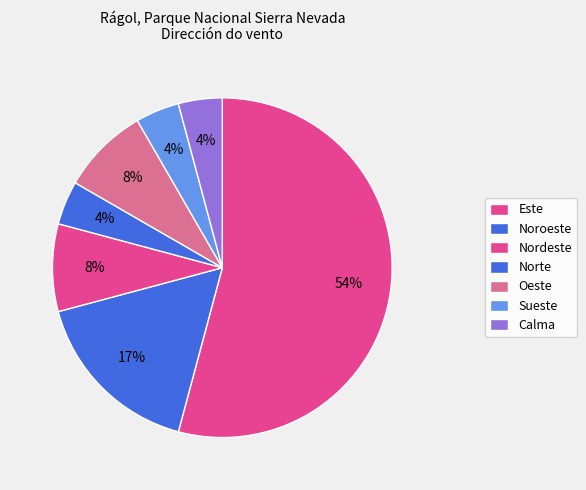

Which category has the biggest portion of the pie?

Este